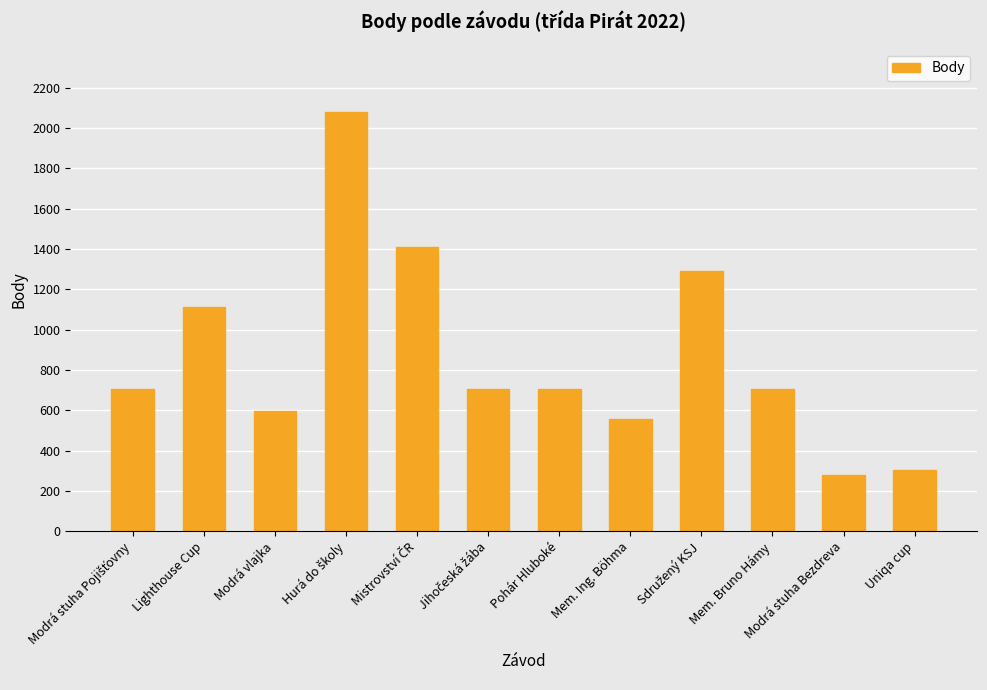

The value at Uniqa cup is 303. True or false?

True